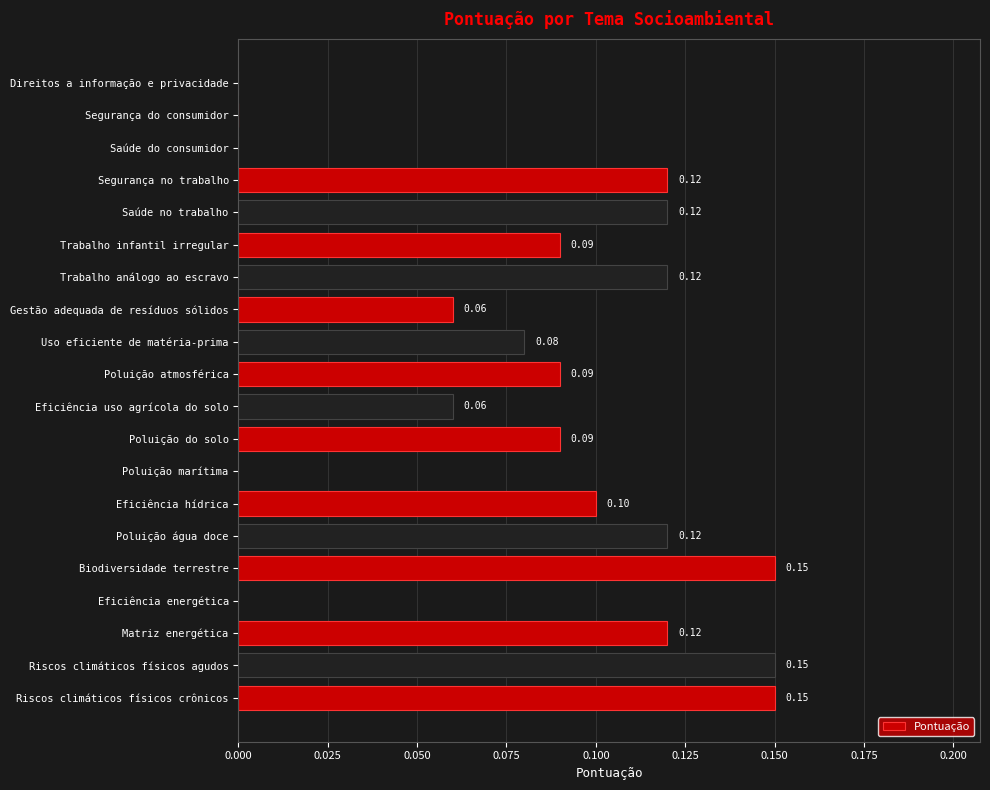

Which has a higher value, Trabalho análogo ao escravo or Biodiversidade terrestre?

Biodiversidade terrestre